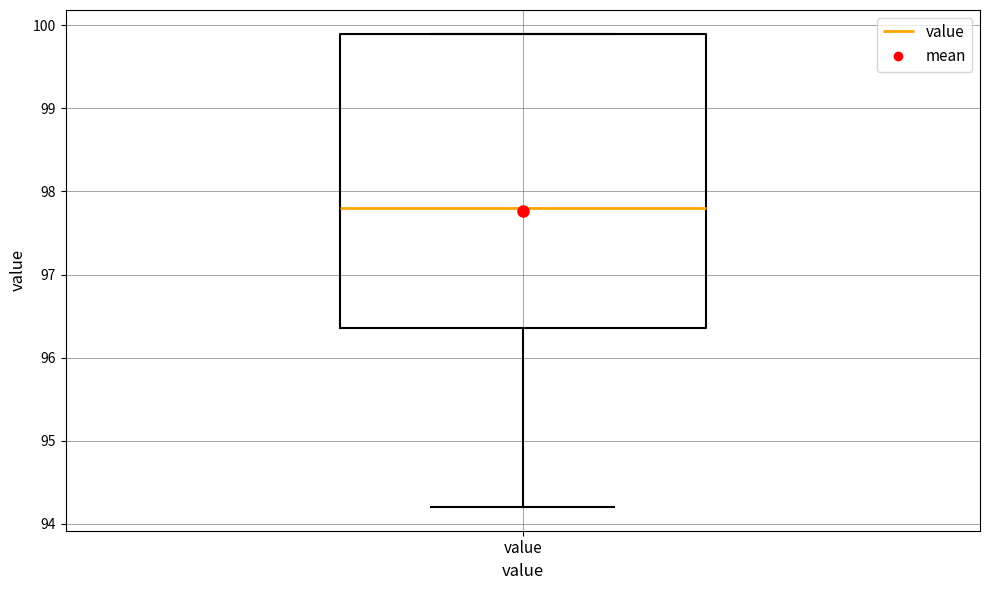

Transcribe this box plot: give where the median line is, the range the box spans, and where the two whiskers end, as read against the y-axis. The values are not printed on the chart, so give them approximately, as read against the axis.

median 97.8, box 96.4 to 99.9, whiskers 94.2 to 99.9